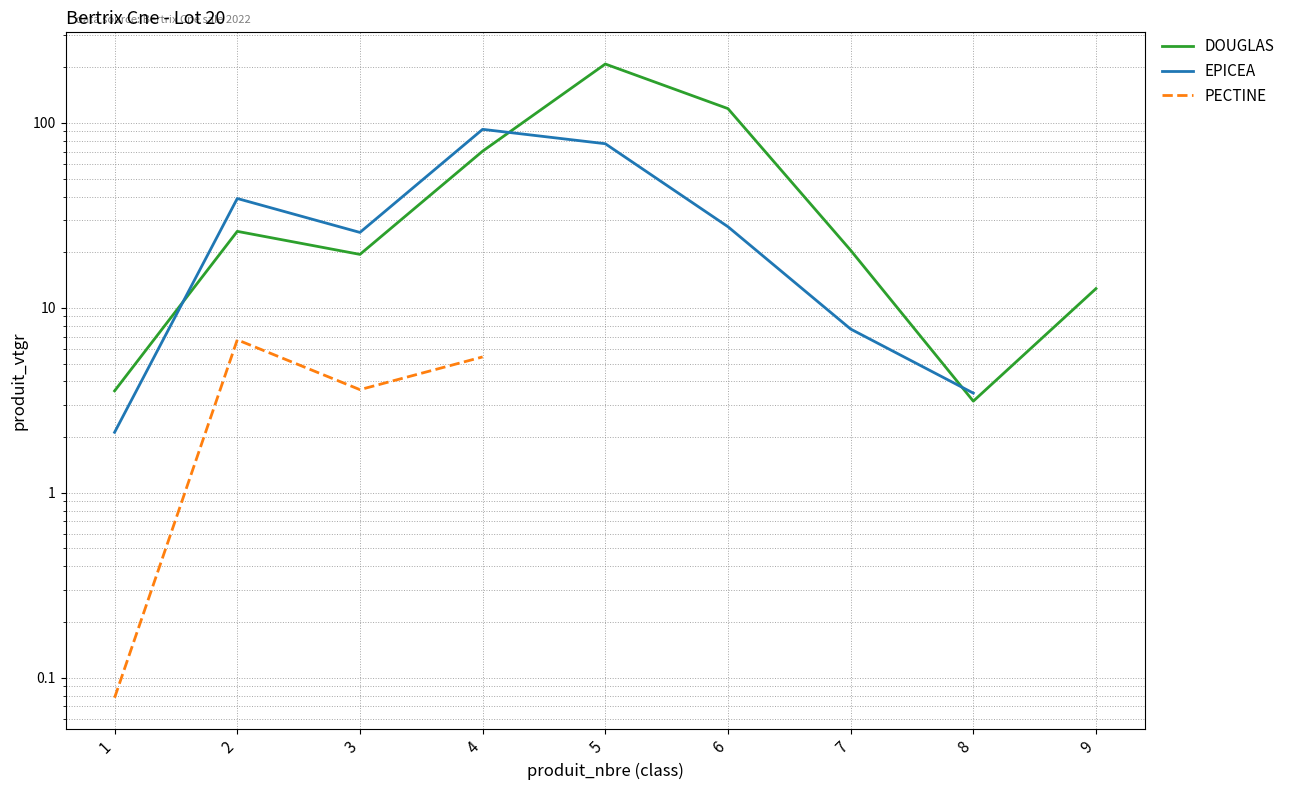

What is the maximum value for EPICEA?

92.3